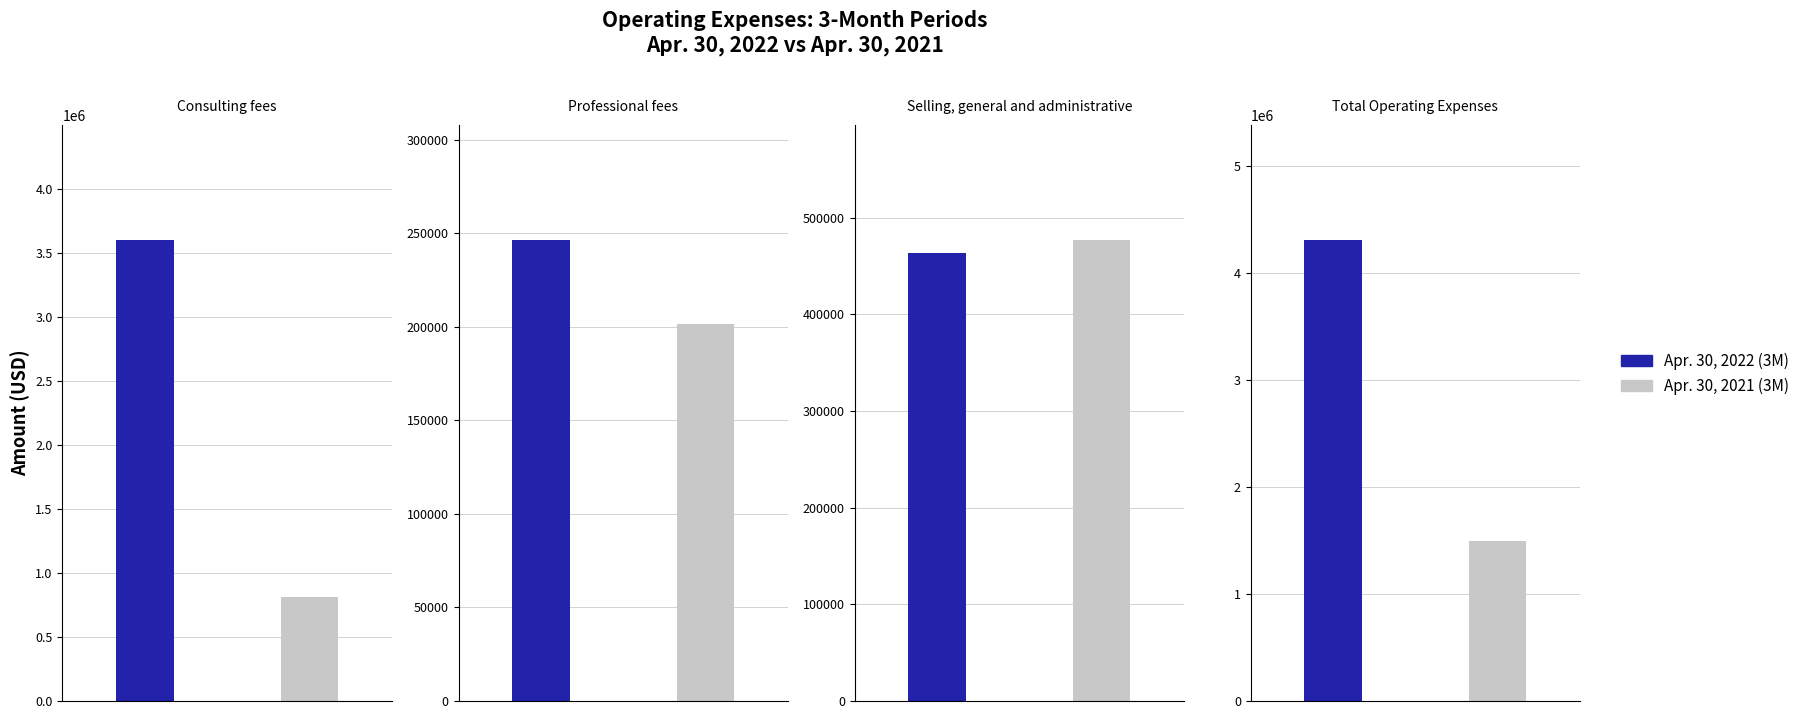

What is the label of the 4th bar from the left?

Total Operating Expenses